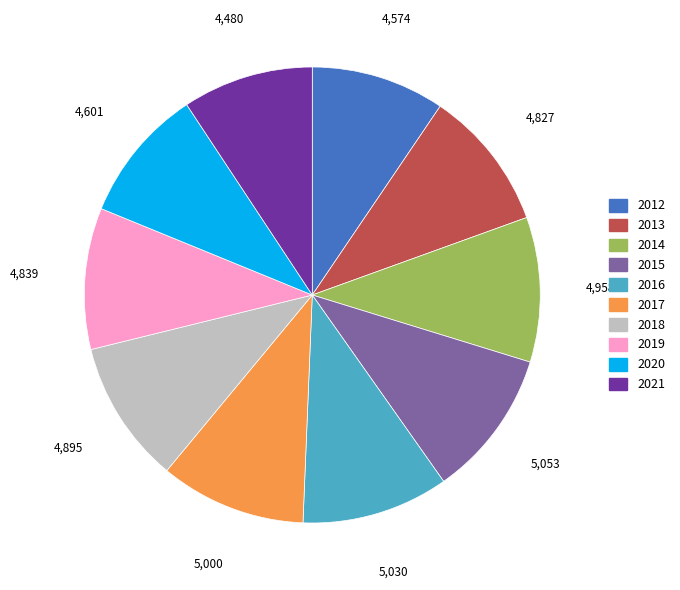

Approximately how many times larger is the value at 2015 compared to 2013?

1.0